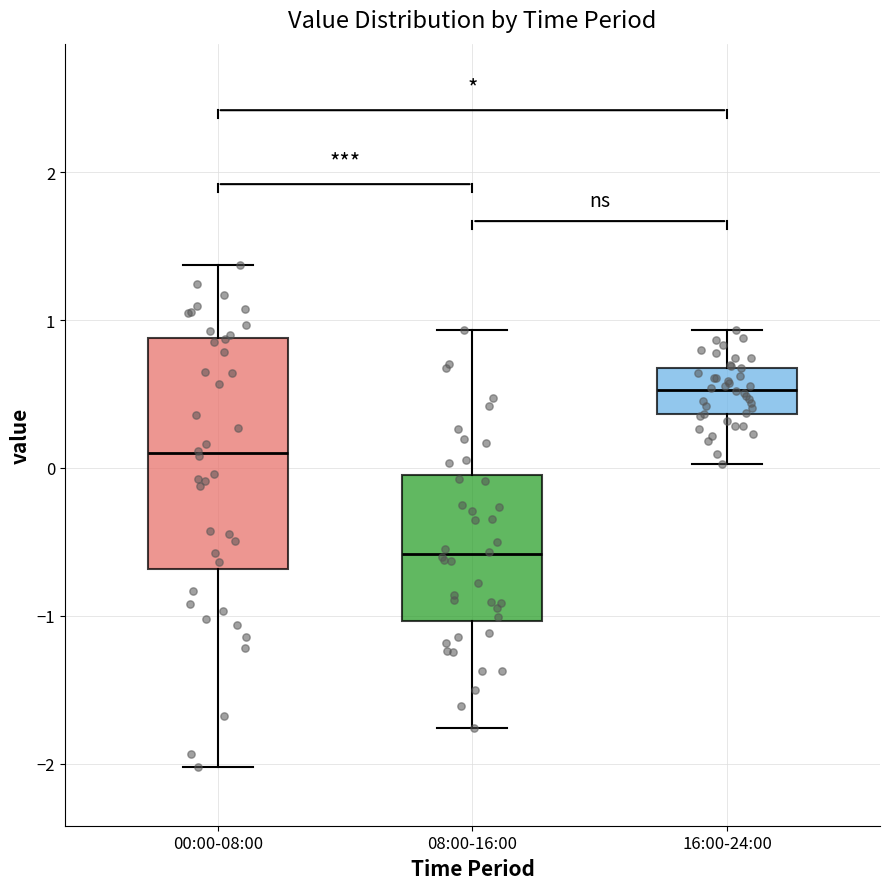

Comparing the boxes themselves (not the whiskers), which one is the tallest?

00:00-08:00